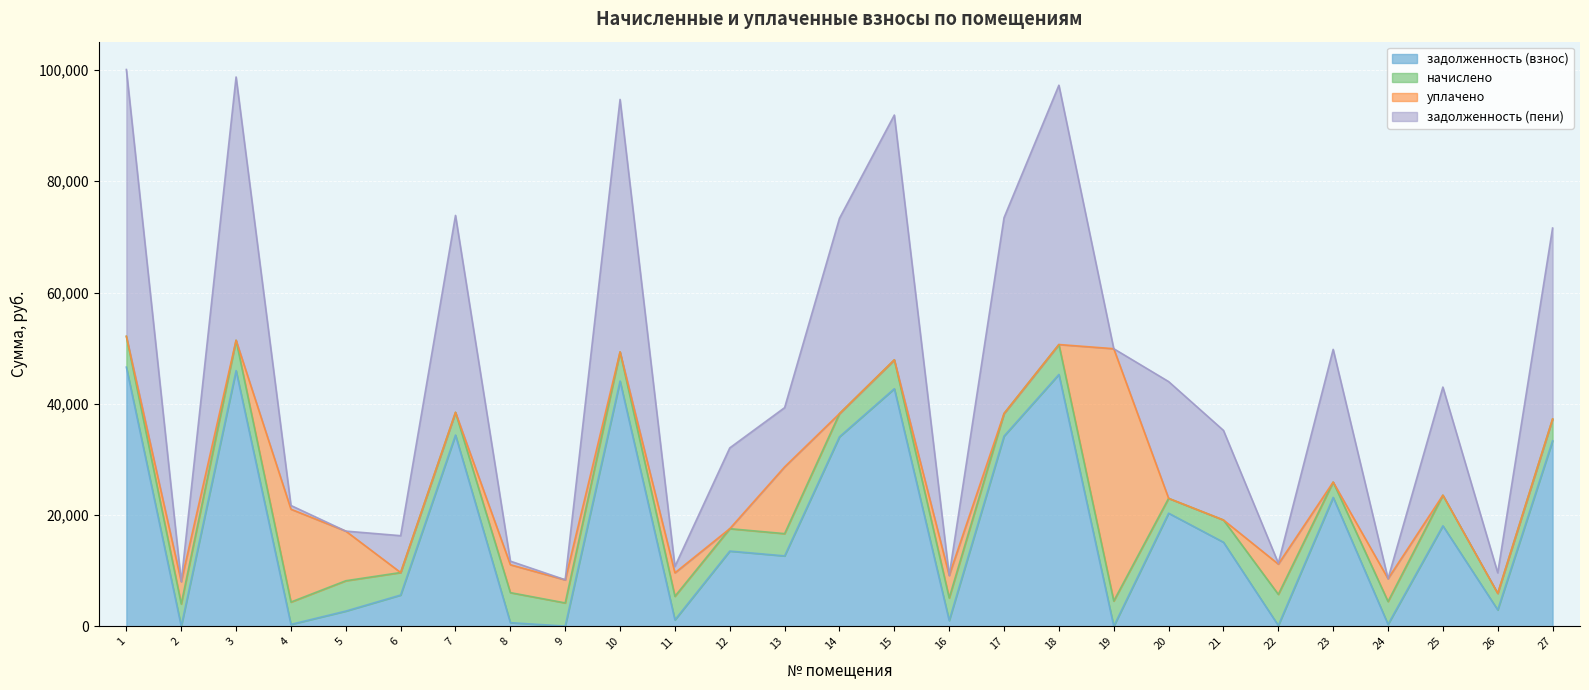

What is the sum of the задолженность (взнос) values at 4 and 1?

46921.2